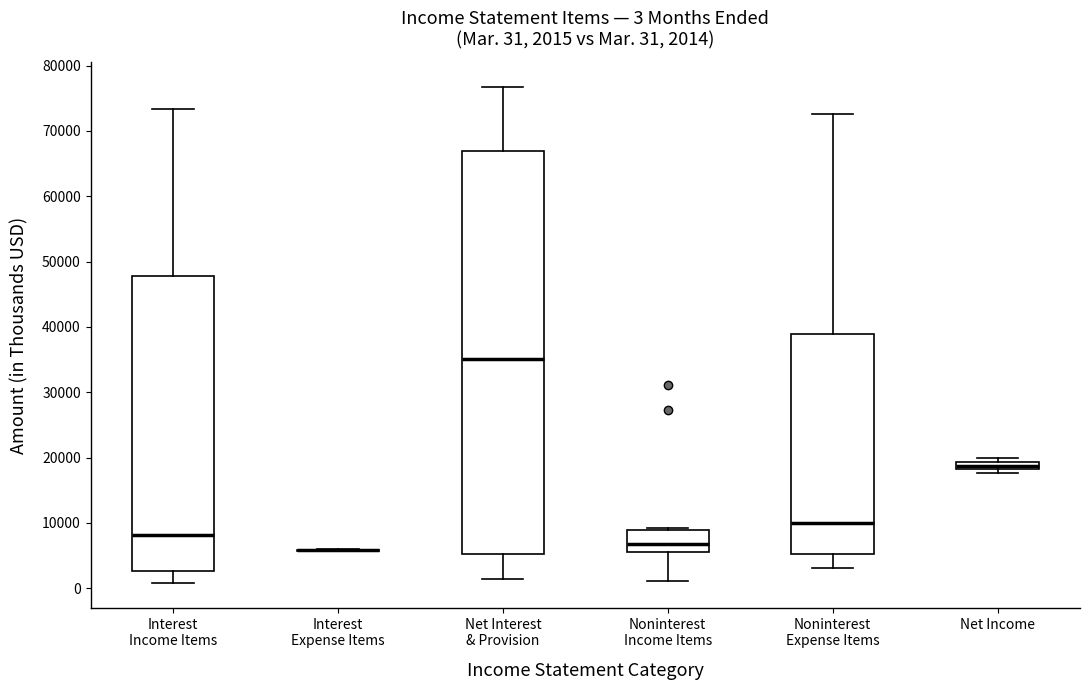

Which box is the tallest, from its lower edge to its upper edge?

Net Interest & Provision